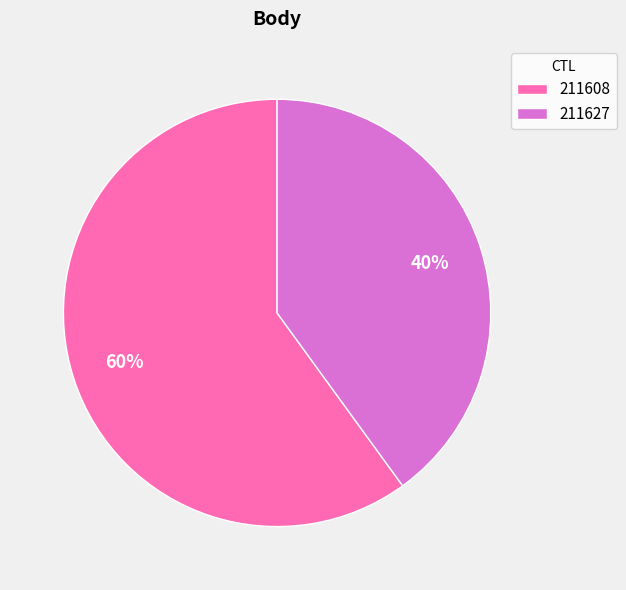

Combined, do 211608 and 211627 account for over 50%?

Yes